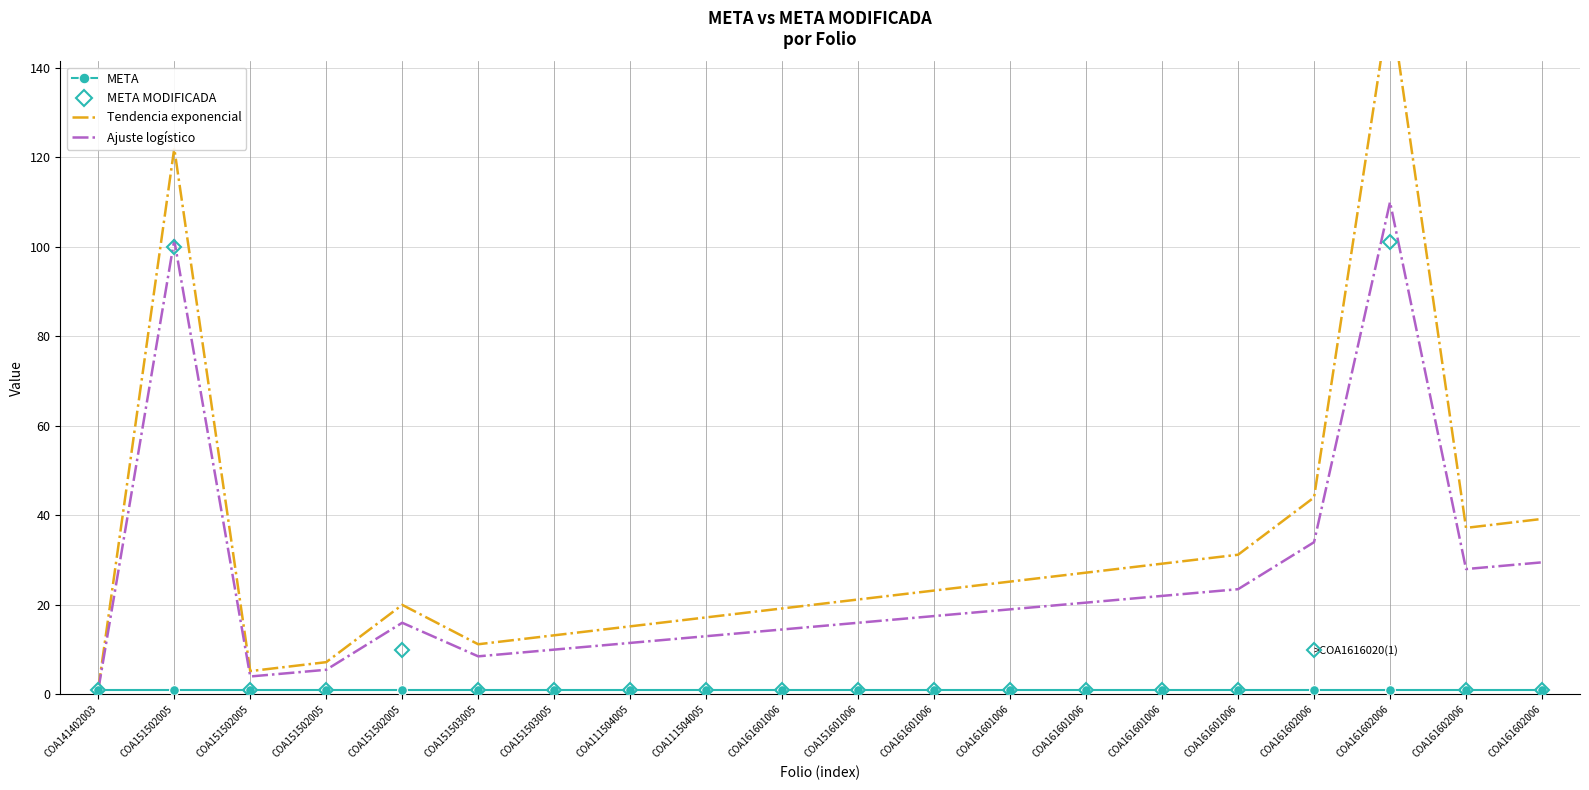

Which has a higher value, COA161601006 or COA111504005?

COA161601006